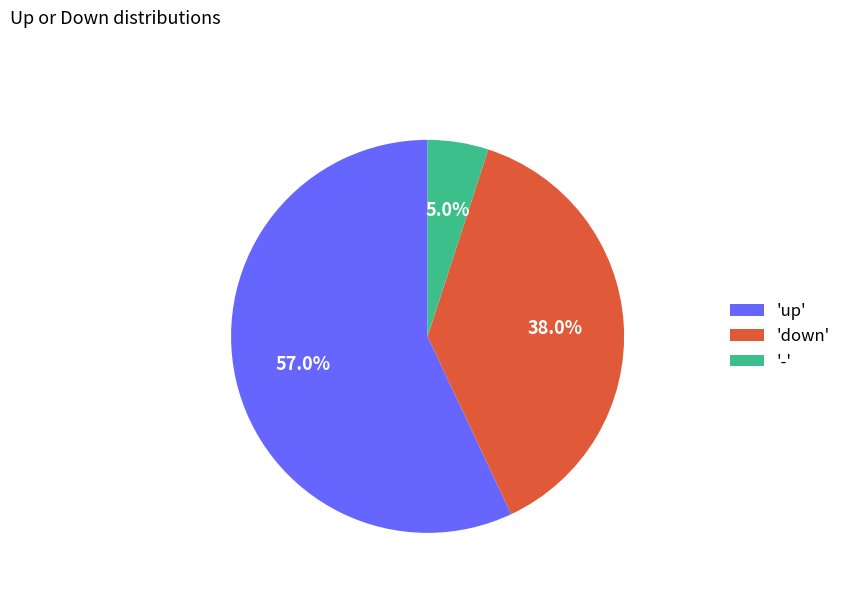

How many segments does this pie chart have?

3